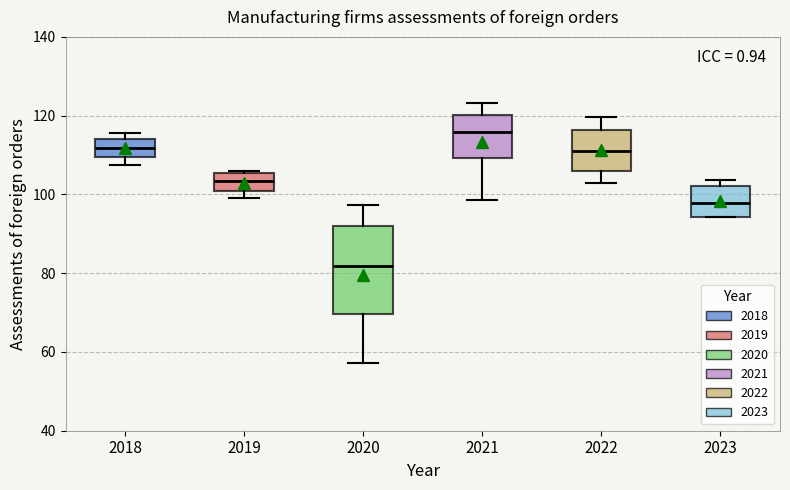

Where does the upper whisker of the box at x = 2022 end on the y-axis? The values are not printed on the chart, so give them approximately, as read against the axis.

120